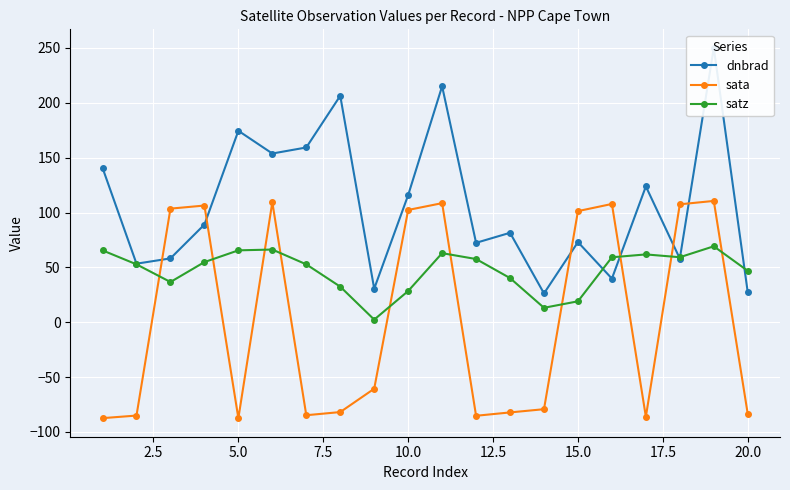

Does the chart display data point markers on the line(s)?

Yes